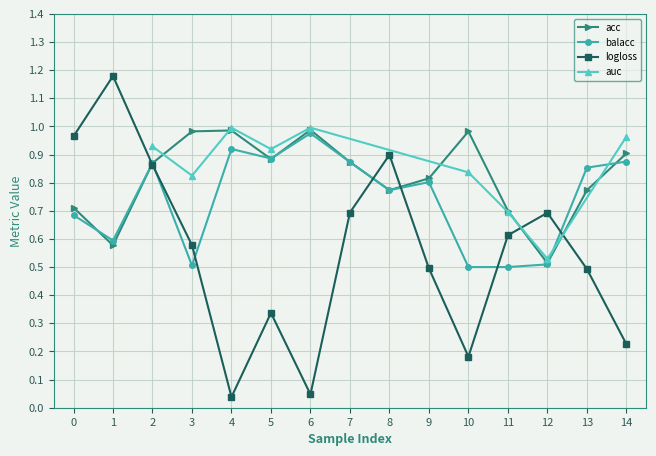

True or false: logloss has more than 2 points higher than both neighbors.

True